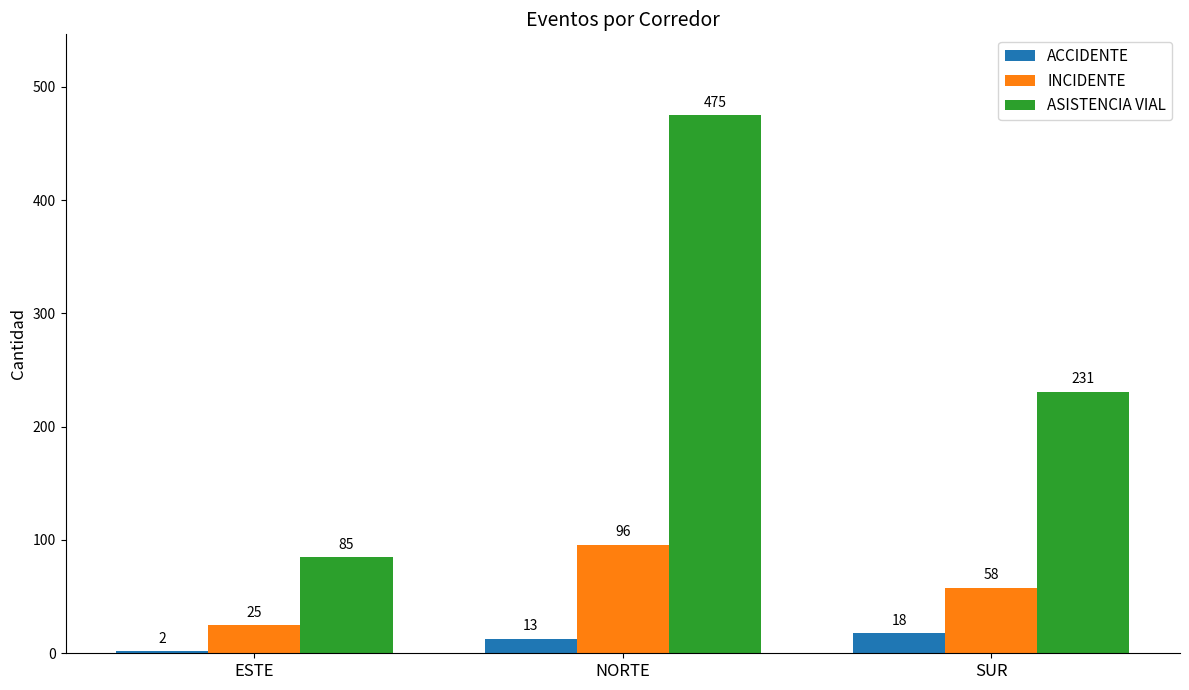

Between ESTE and NORTE, which series saw the biggest shift?

ASISTENCIA VIAL